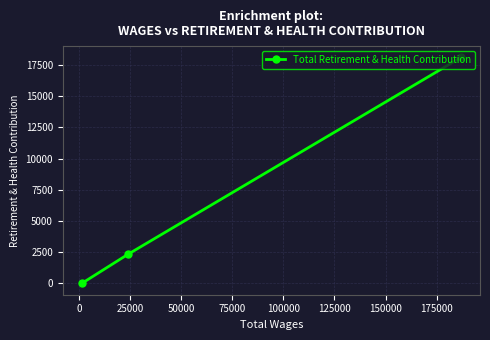

What is the greatest value displayed?

18111